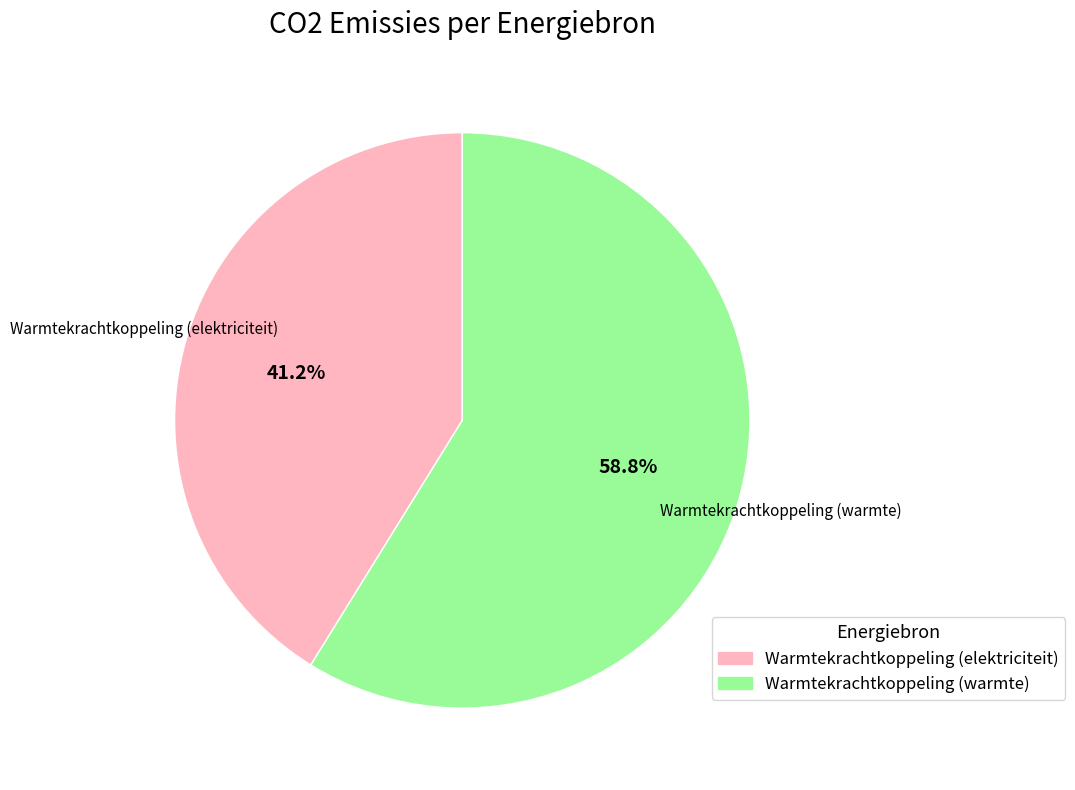

How many segments does this pie chart have?

2